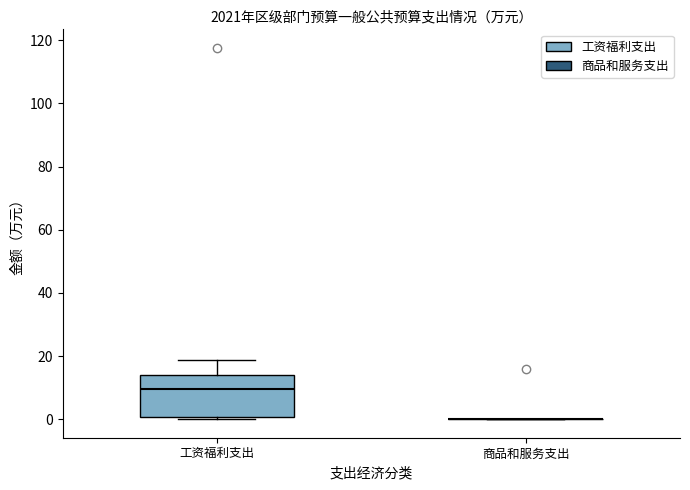

Comparing the boxes themselves (not the whiskers), which one is the tallest?

工资福利支出